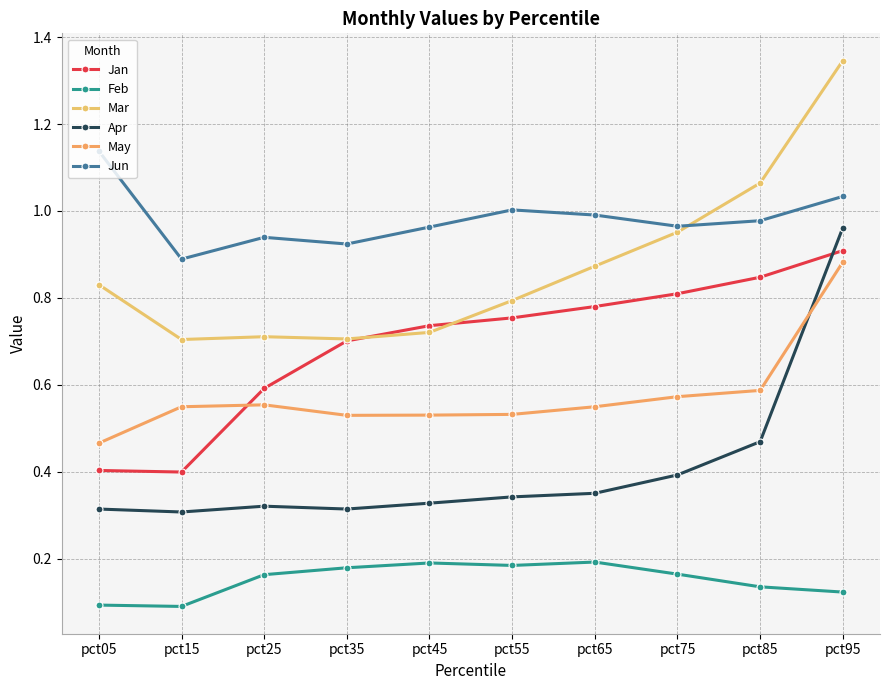

How many lines are shown in the chart?

6